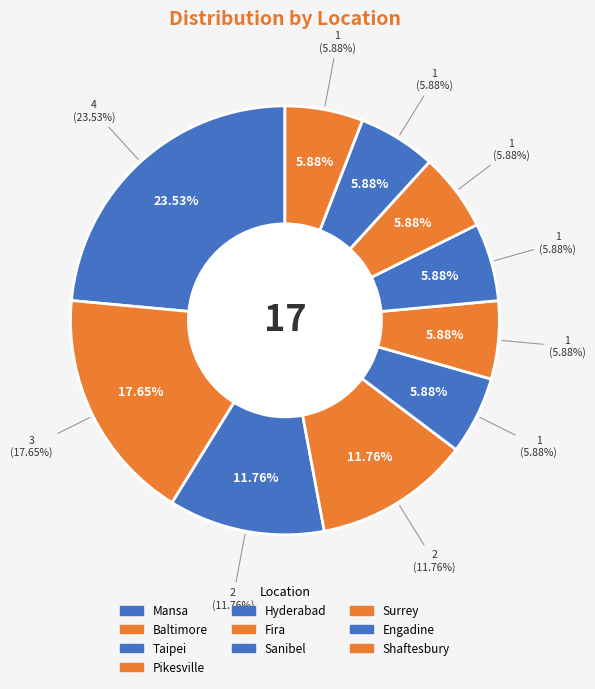

Is it true that Taipei is 12% of the pie?

True